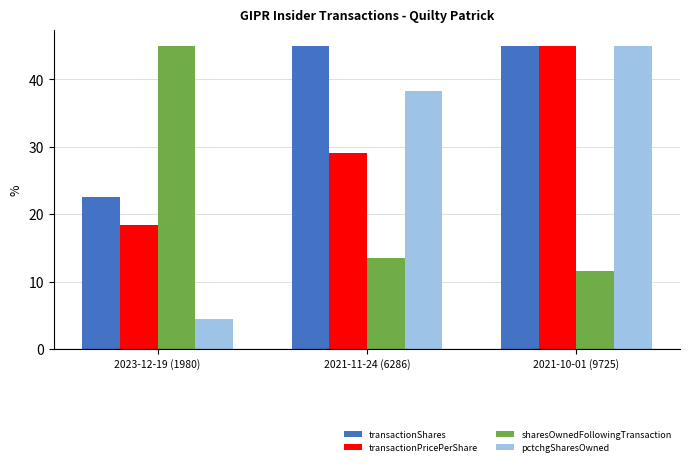

How many bars are there in each group?

4